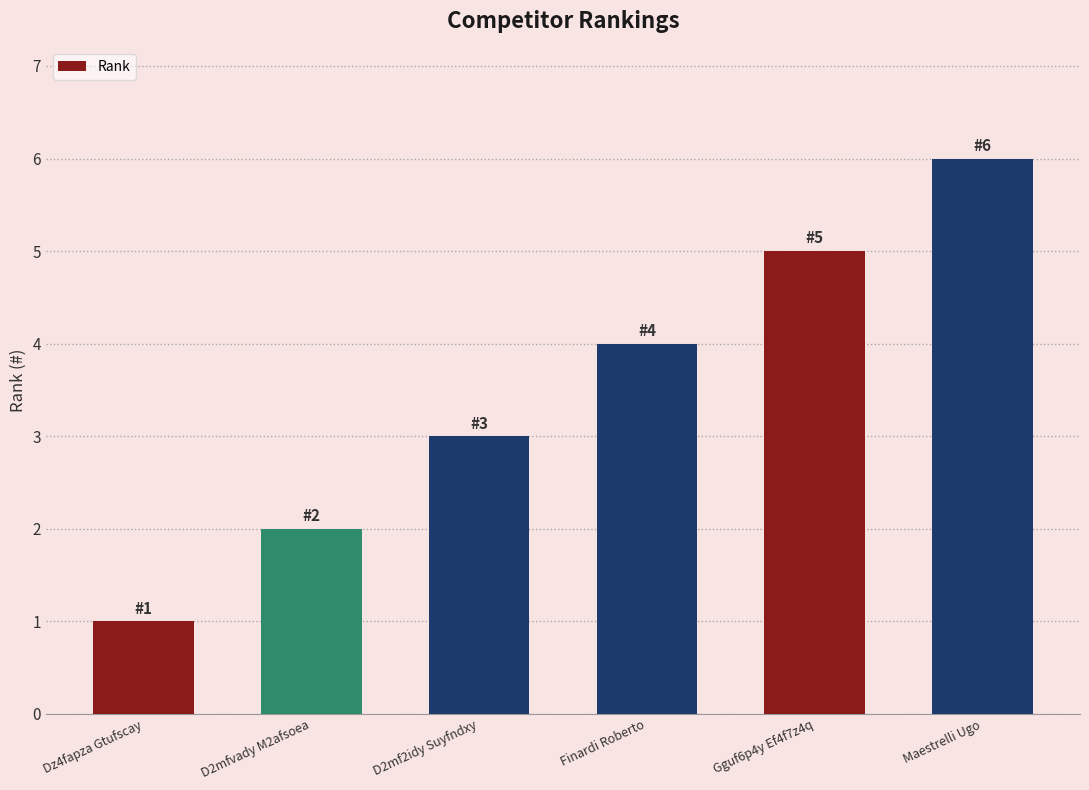

List the labels in order of value, smallest first.

Dz4fapza Gtufscay, D2mfvady M2afsoea, D2mf2idy Suyfndxy, Finardi Roberto, Gguf6p4y Ef4f7z4q, Maestrelli Ugo